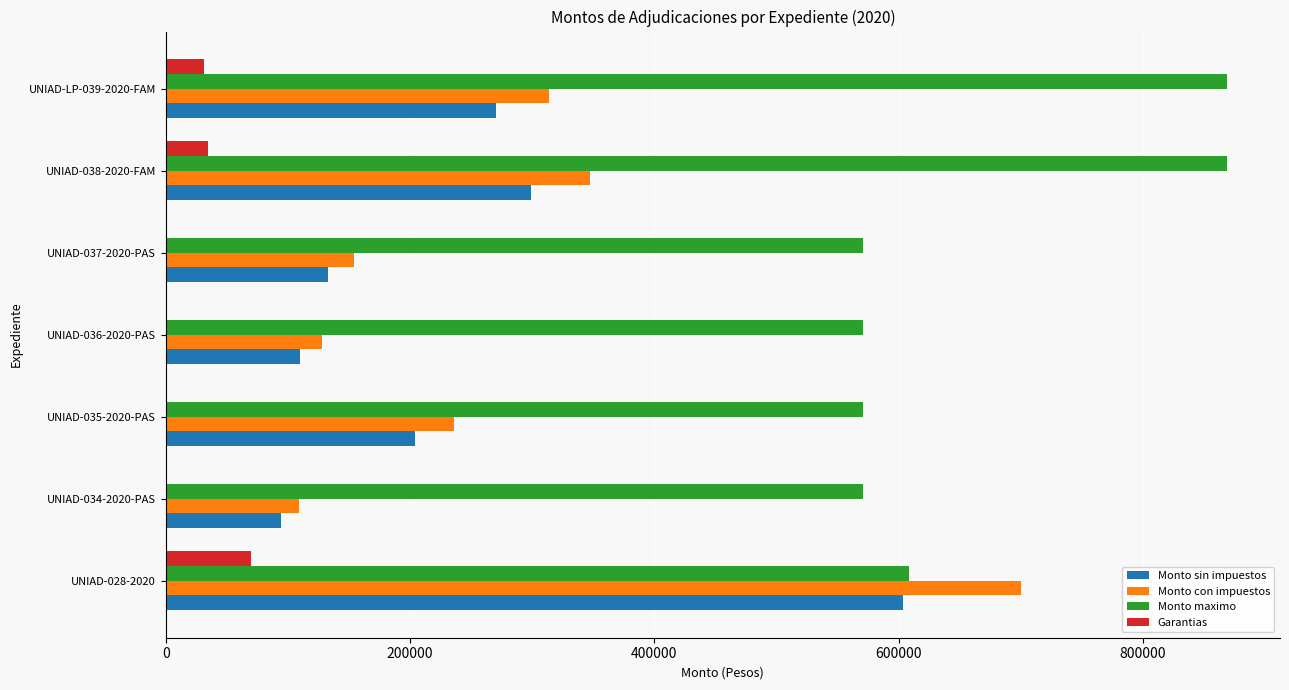

How many data points does each series have?

7